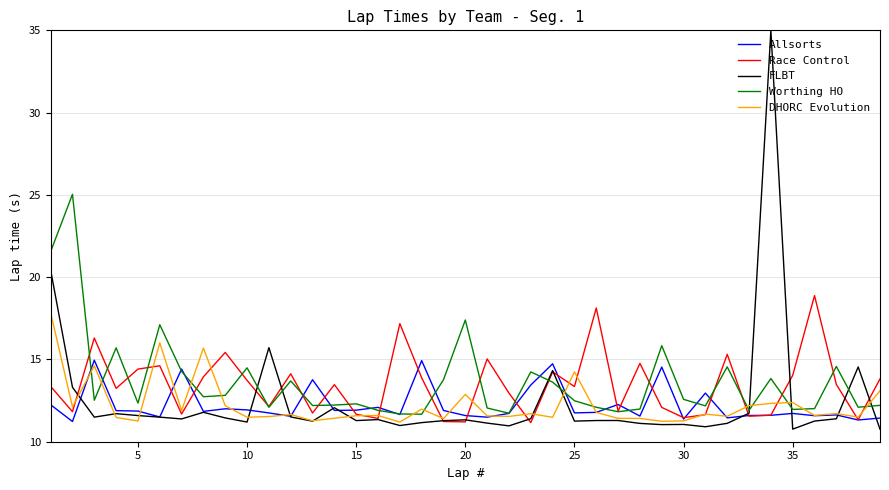

Does the chart display data point markers on the line(s)?

No